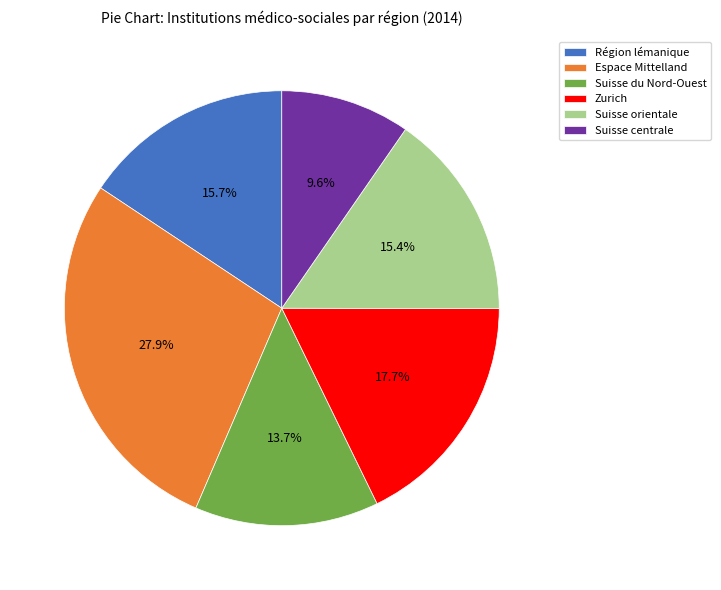

Which has a higher value, Suisse du Nord-Ouest or Espace Mittelland?

Espace Mittelland